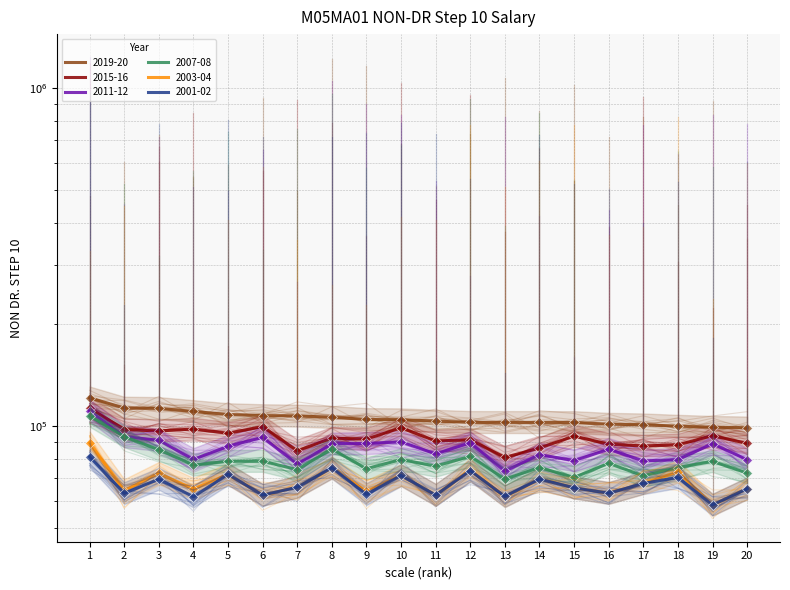

What is the sum of all 2019-20 values?

2109796